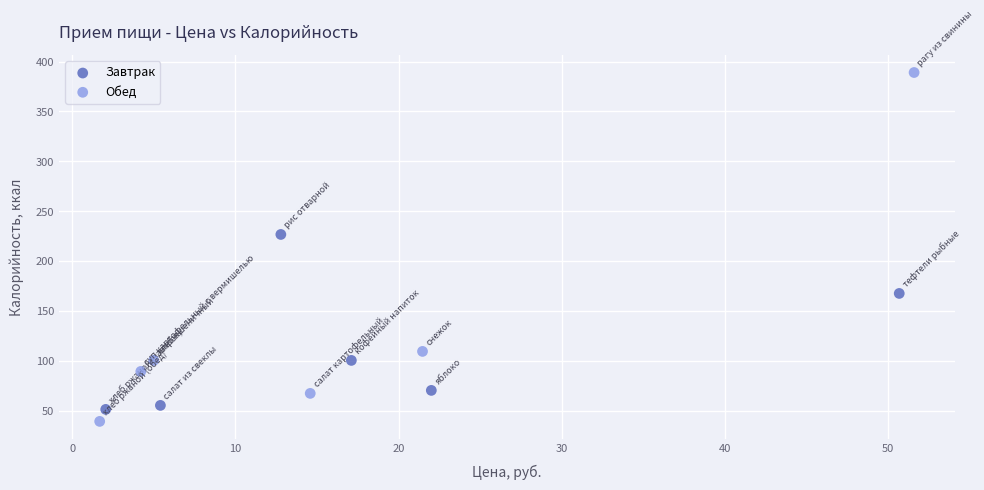

Which series contains the highest Y value?

Обед